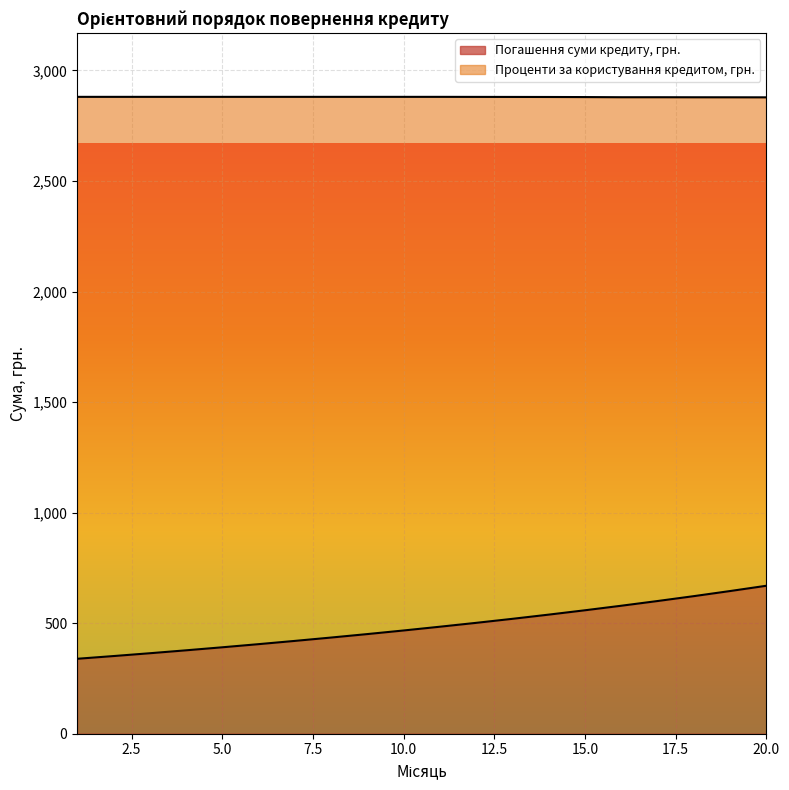

What is the sum of the values at 9 and 20?

1120.0